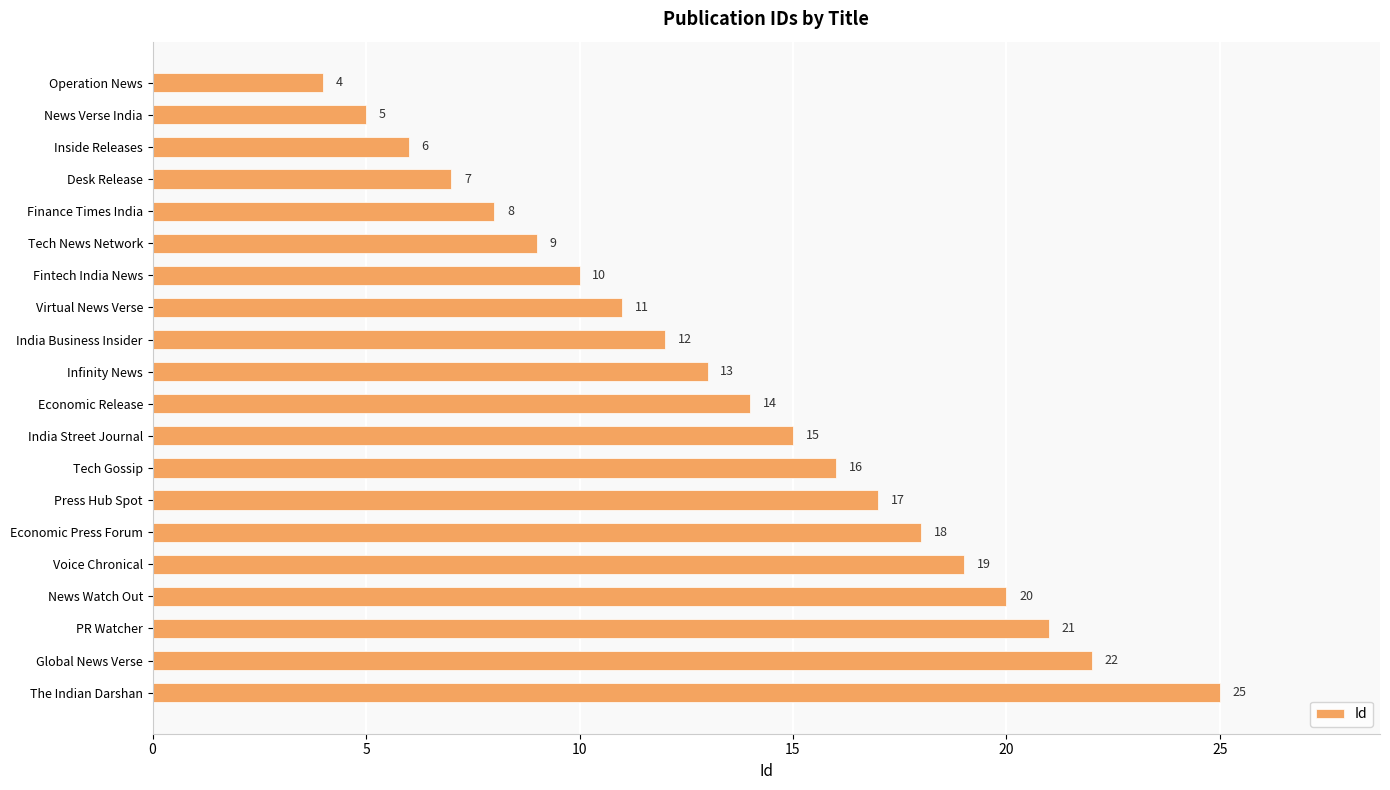

What is the sum of the values at News Verse India and Operation News?

9